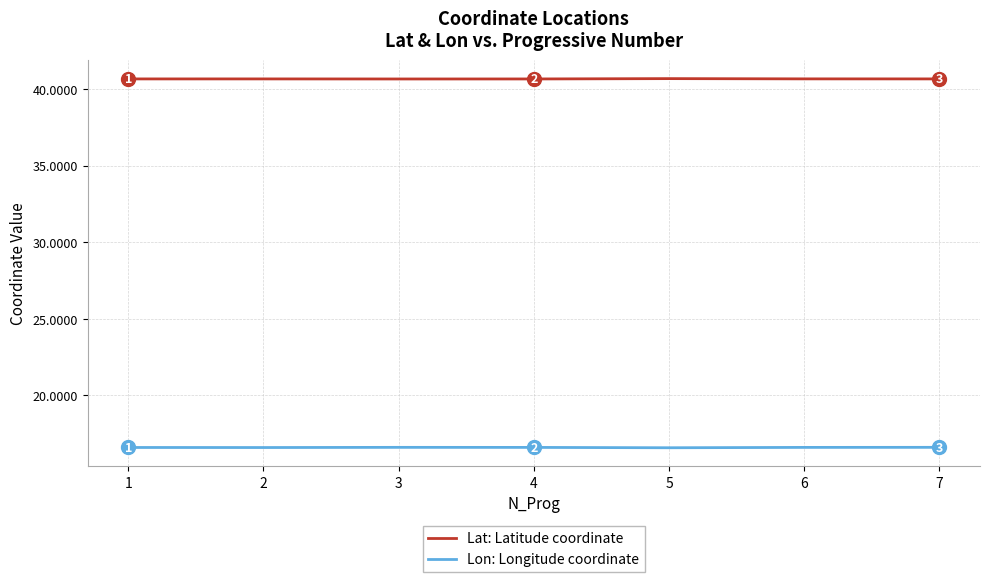

What value does the Lon: Longitude coordinate series have at 7?

16.6